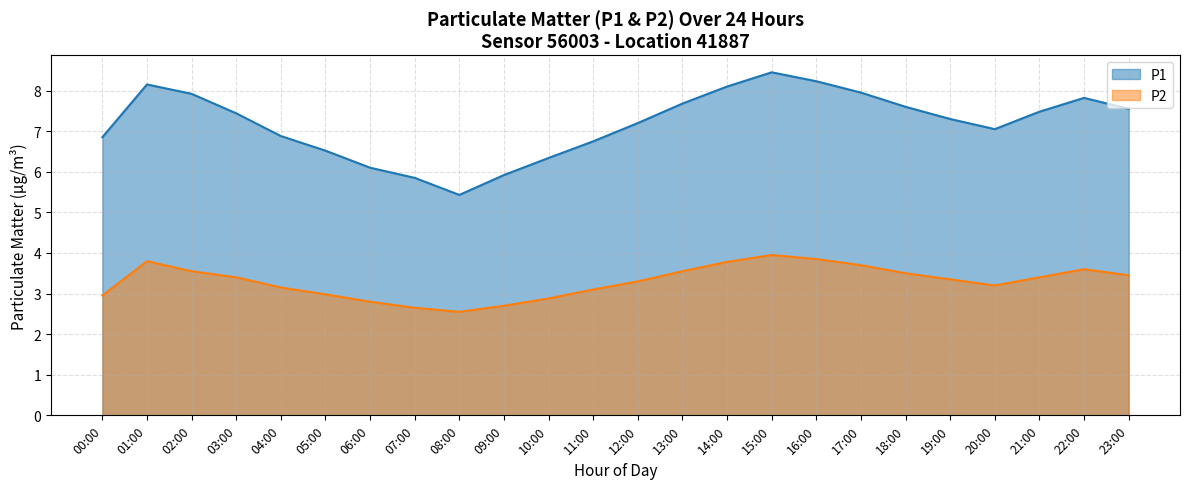

What is the difference between the second highest and second lowest values in the P2 series?

1.2